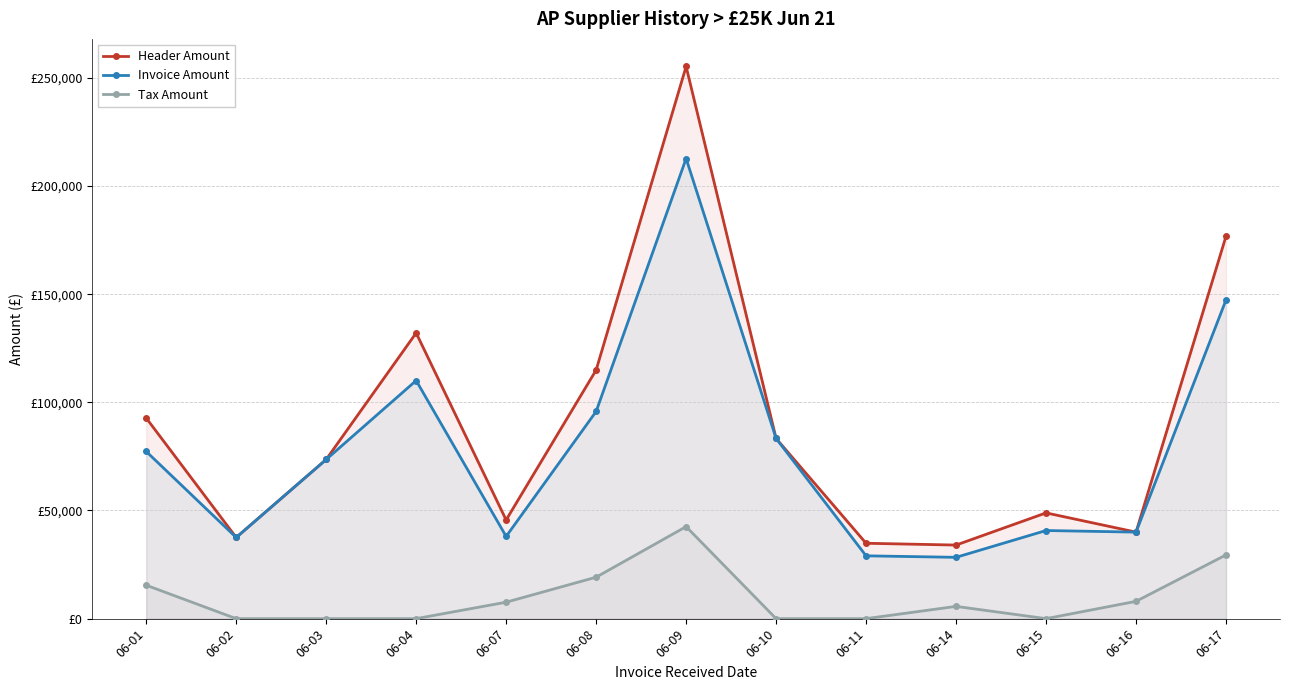

Is the value of Invoice Amount at 06-04 greater than the value of Tax Amount at 06-01?

Yes